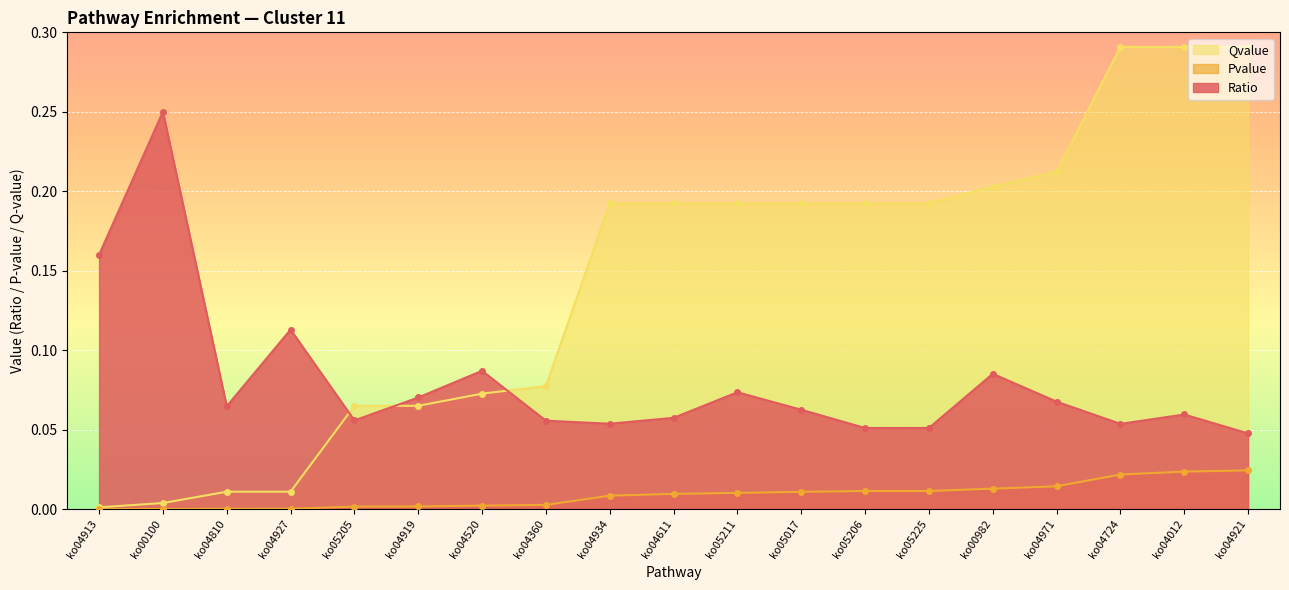

Is the value of Ratio at ko04921 greater than the value of Pvalue at ko00100?

Yes